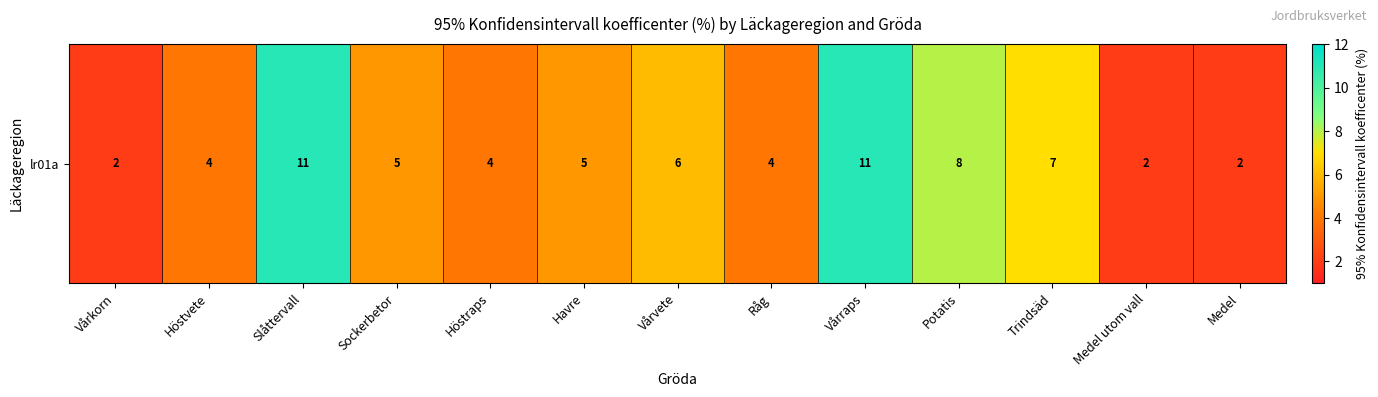

What is the difference between the values at Råg and Slåttervall?

7